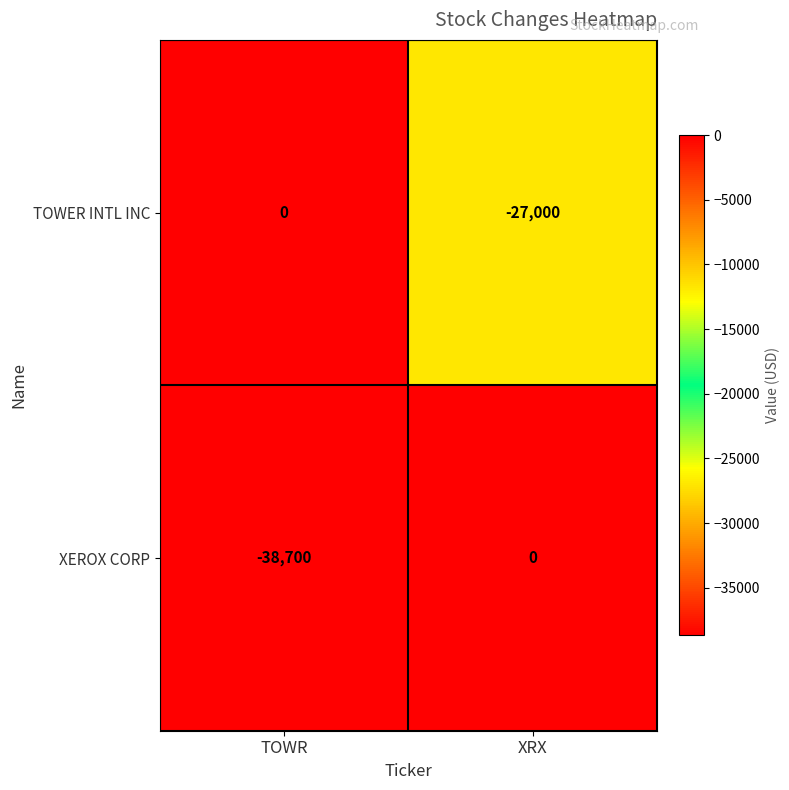

At which category is the sum across all series the highest?

XRX